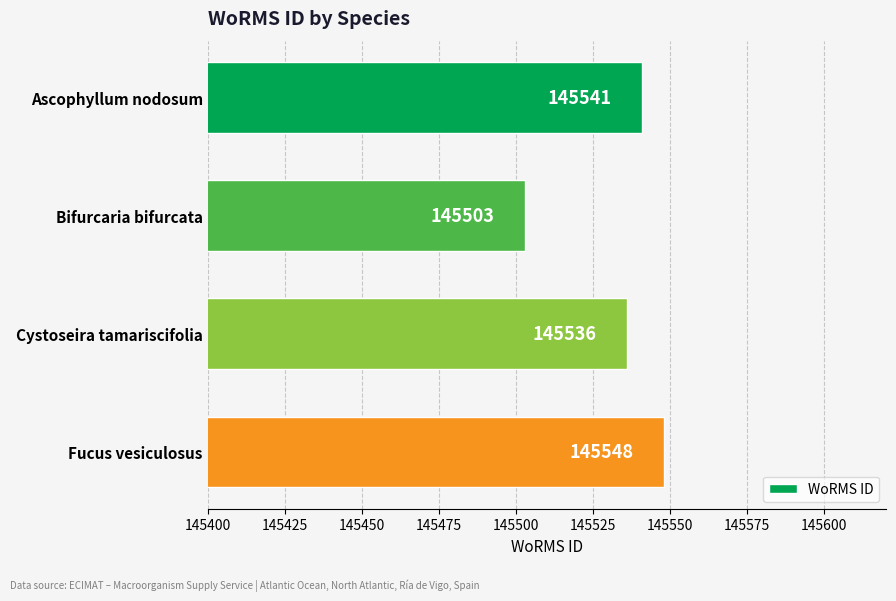

Reading top to bottom, list all the values displayed in this chart.

Ascophyllum nodosum=145541	Bifurcaria bifurcata=145503	Cystoseira tamariscifolia=145536	Fucus vesiculosus=145548